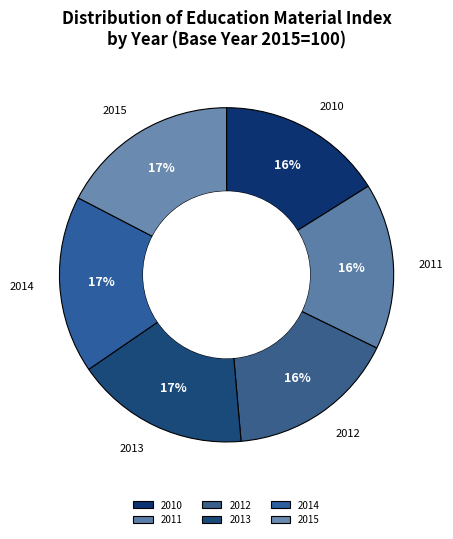

What is the ratio of the value at 2012 to the value at 2011?

1.0